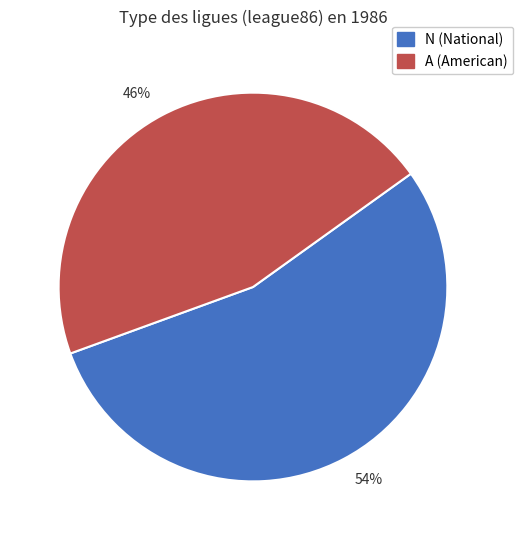

To the nearest percent, what portion does N represent?

54%